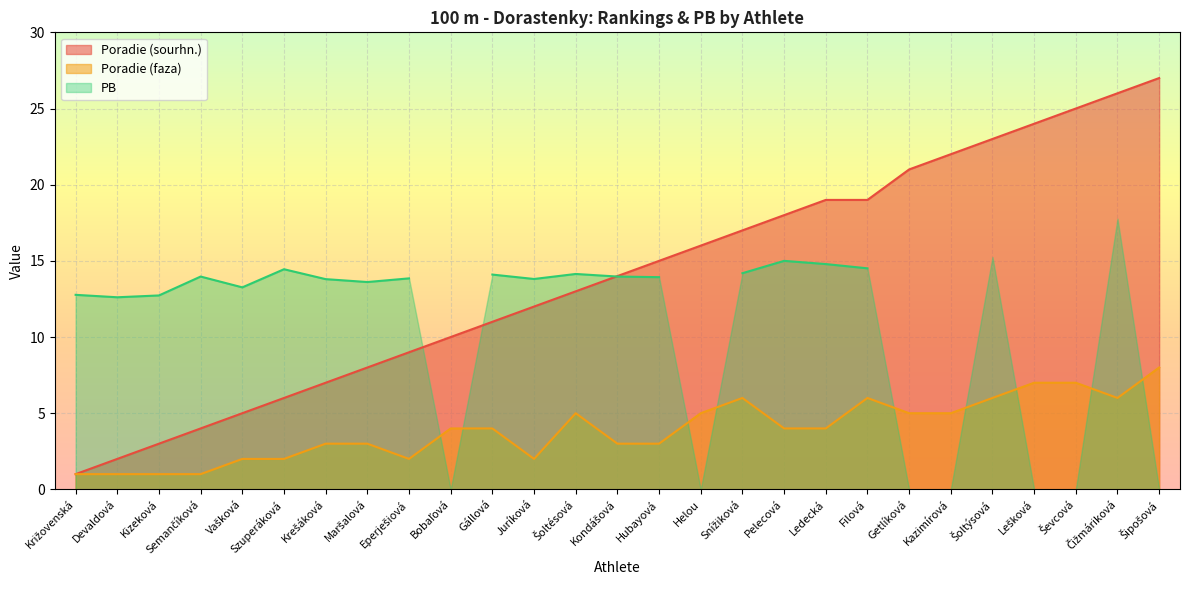

Which series has the widest spread of values?

Poradie (sourhn.)